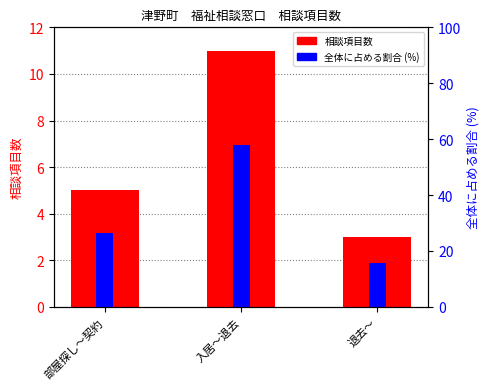

What is the minimum value shown in the chart?

3.0